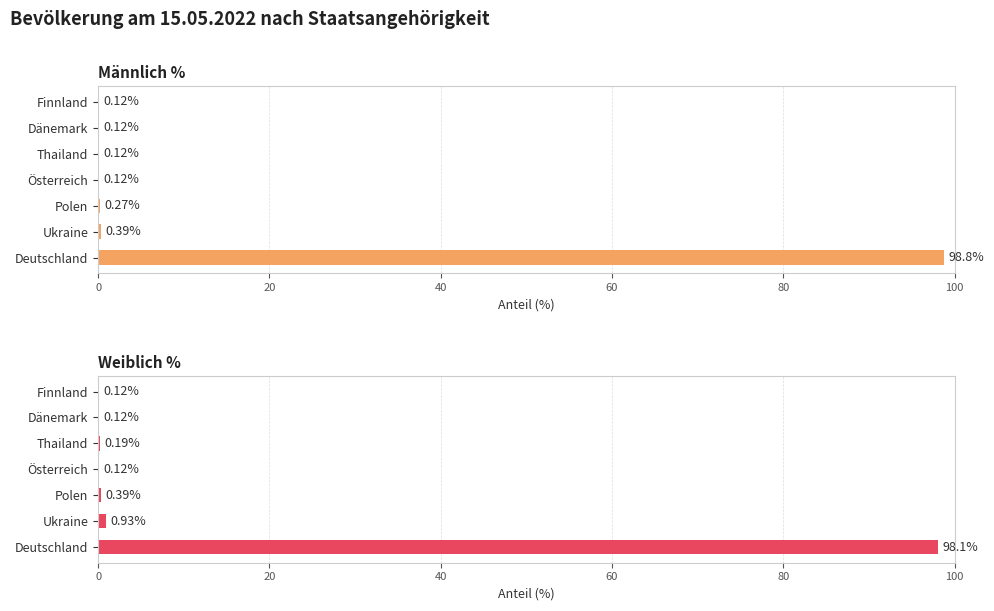

How many bars are there in total?

14